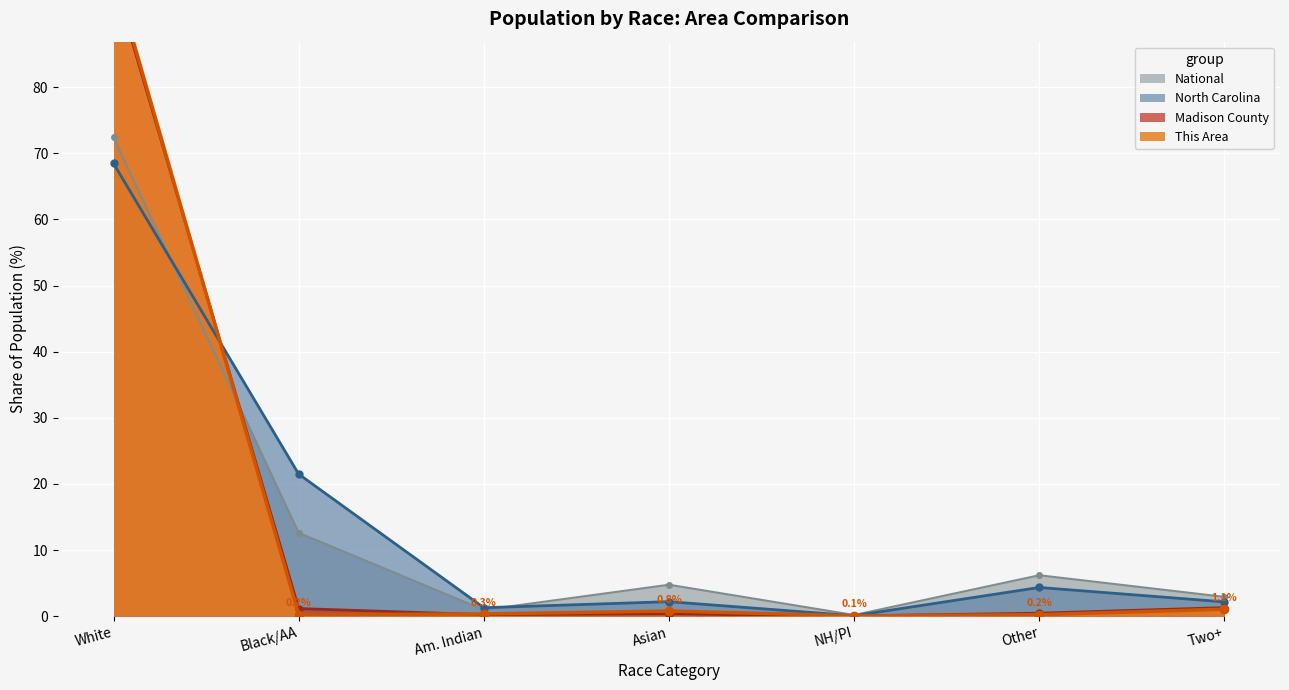

What value does the National series have at Other?

6.2